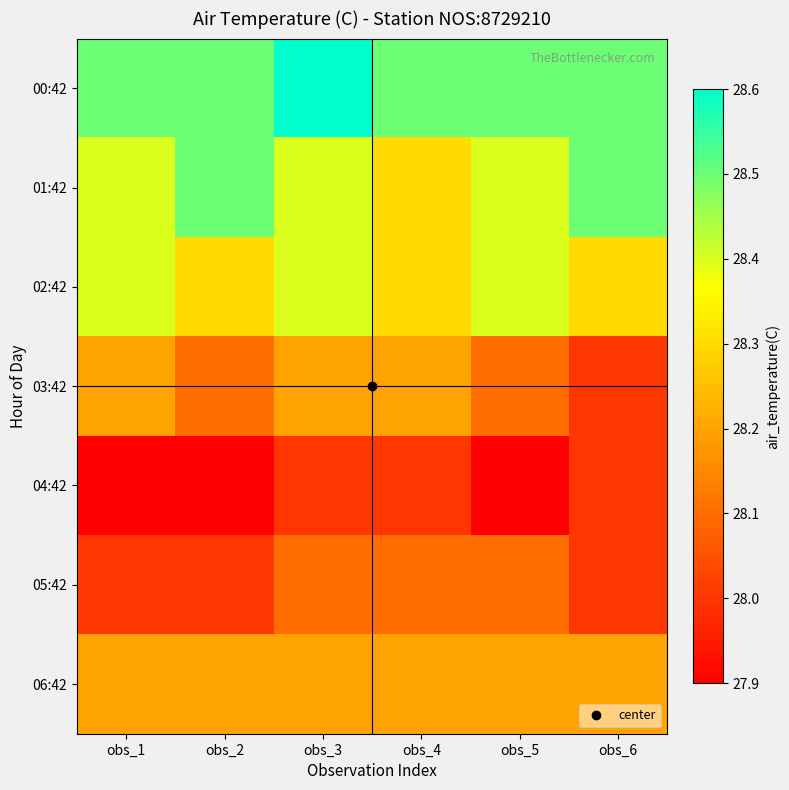

Which has a higher value, obs_3 or obs_4?

obs_3